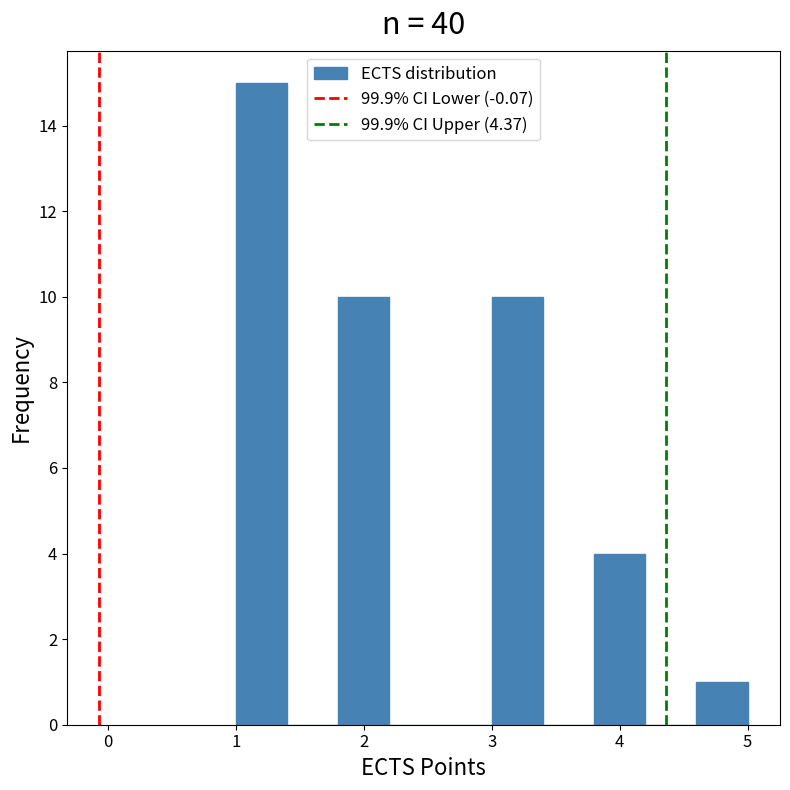

Reading left to right, list every bar in this chart as the range it spans on the x-axis followed by its height. The values are not printed on the chart, so give them approximately, as read against the axis.

1.0 to 1.4: 15
1.4 to 1.8: 0
1.8 to 2.2: 10
2.2 to 2.6: 0
2.6 to 3.0: 0
3.0 to 3.4: 10
3.4 to 3.8: 0
3.8 to 4.2: 4
4.2 to 4.6: 0
4.6 to 5.0: 1